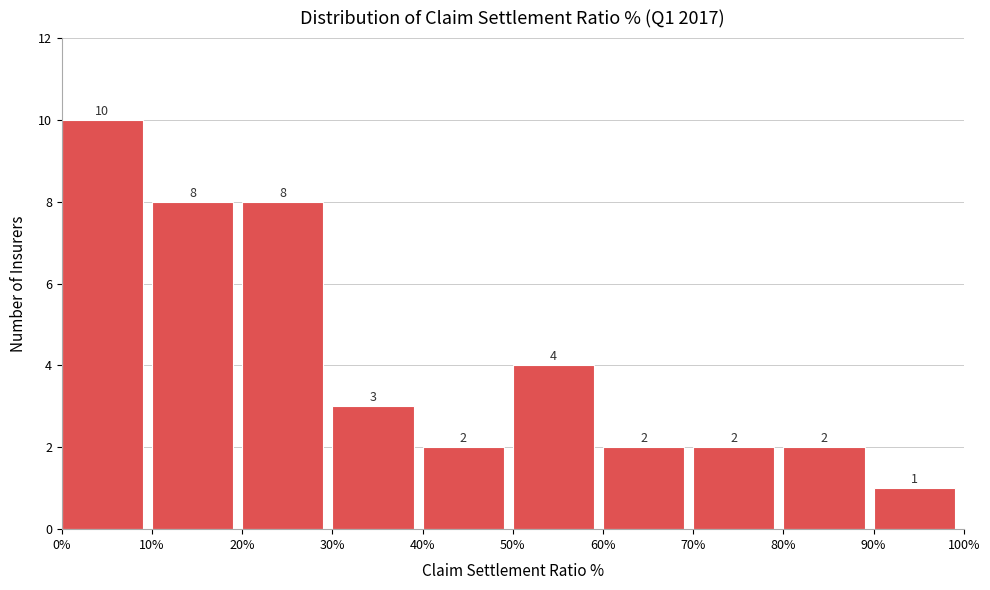

Reading left to right, transcribe this chart: for each bar, give the range it covers on the x-axis and its height.

0% to 10%: 10
10% to 20%: 8
20% to 30%: 8
30% to 40%: 3
40% to 50%: 2
50% to 60%: 4
60% to 70%: 2
70% to 80%: 2
80% to 90%: 2
90% to 100%: 1